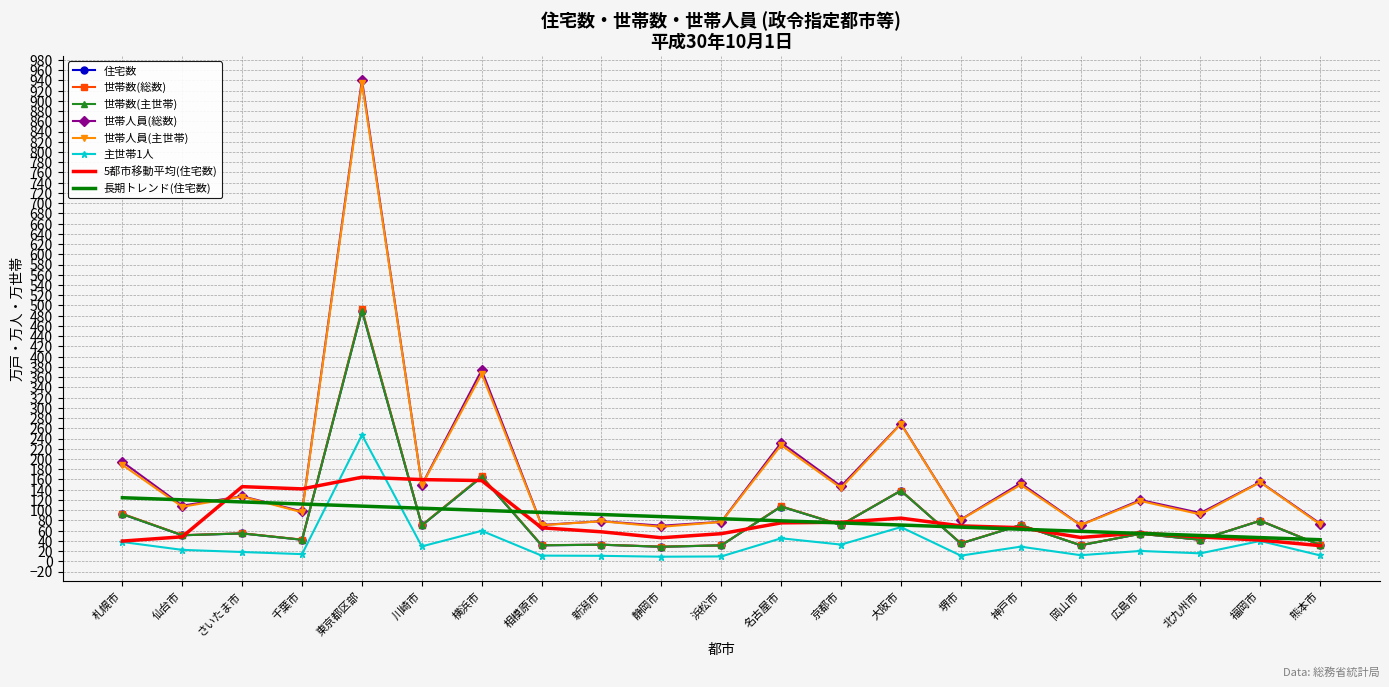

What position from the left is 堺市?

15